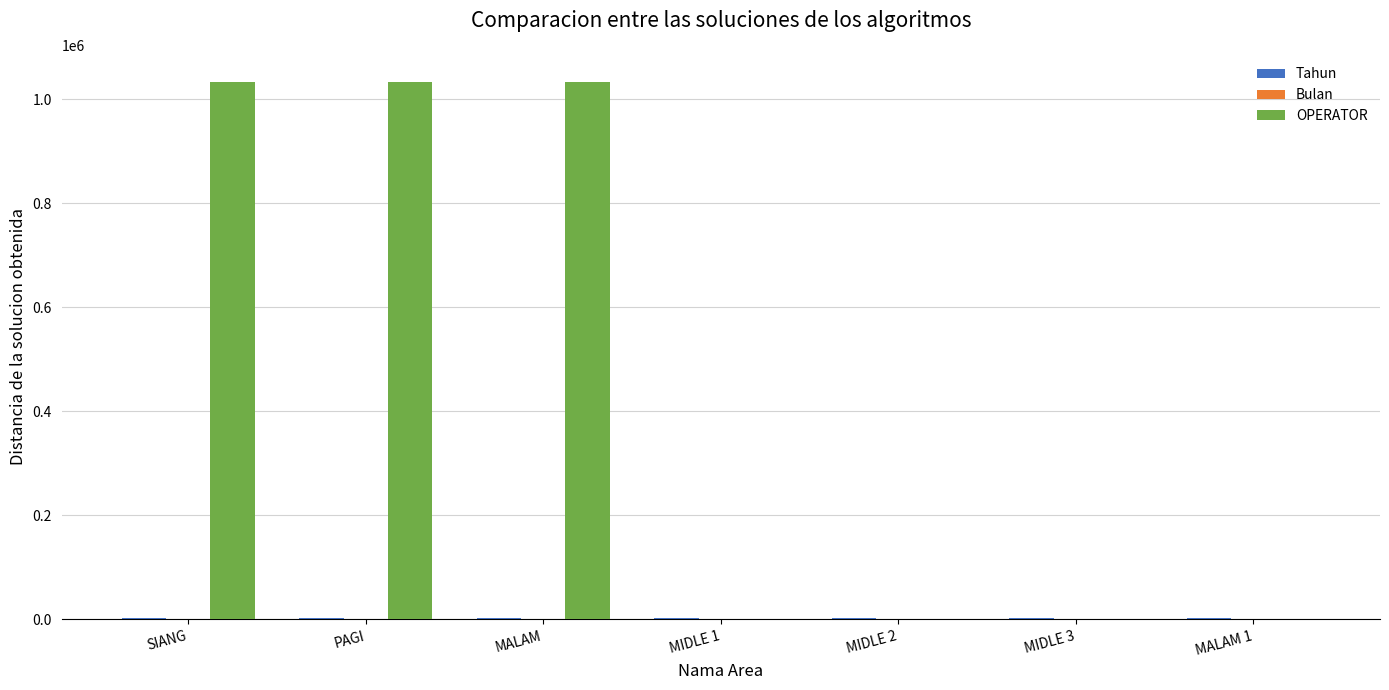

Which series changed the most between SIANG and MIDLE 1?

OPERATOR